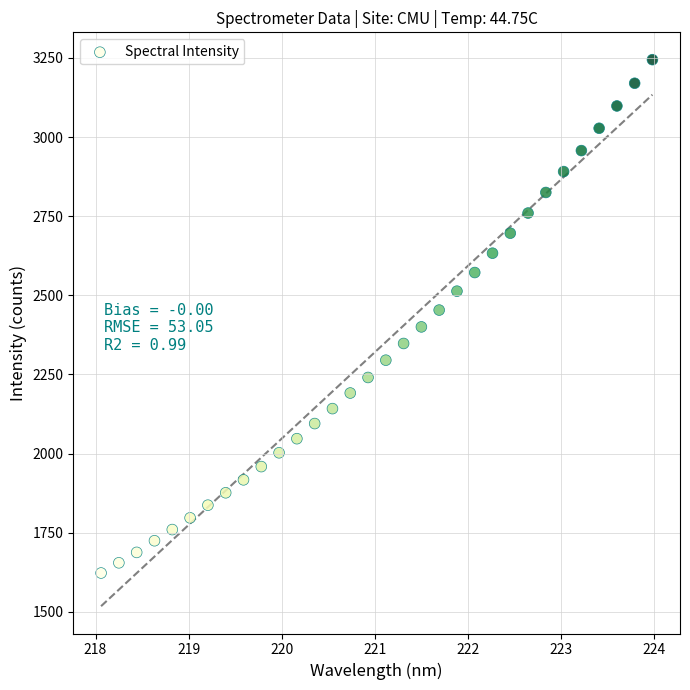

What is the range of Y values (max minus min)?

1621.9